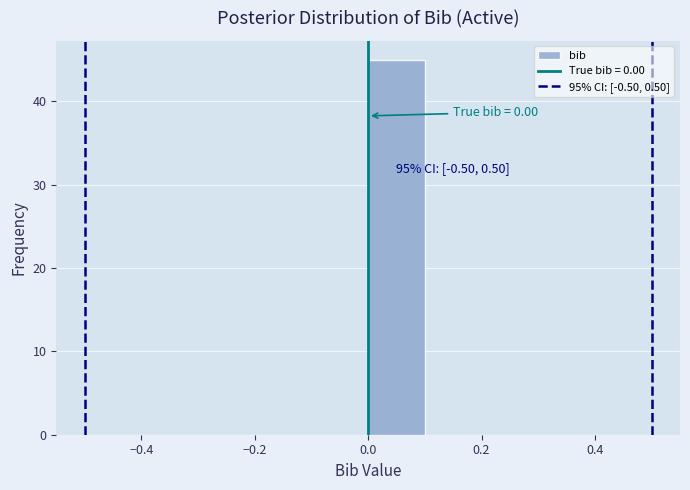

Over which range of the x-axis is the bar tallest?

0.0 to 0.1